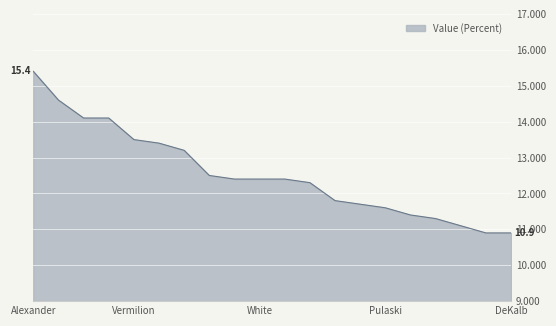

What is the minimum value shown in the chart?

10.9